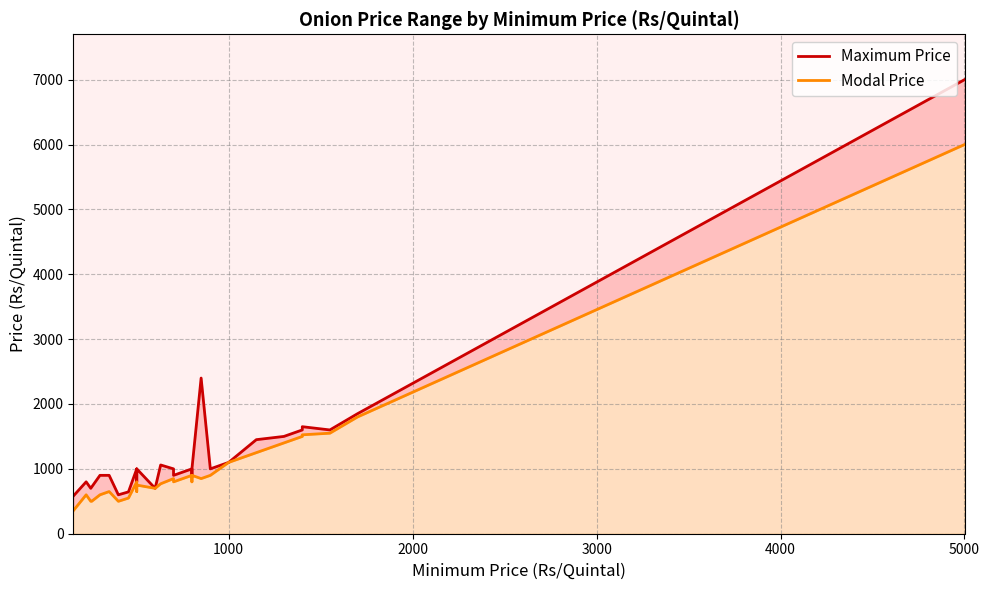

What is the difference between the maximum and minimum values in the Maximum Price series?

6420